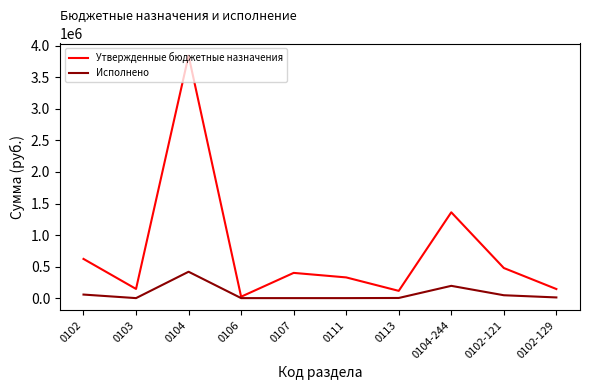

What are all the series names shown in the legend?

Утвержденные бюджетные назначения, Исполнено